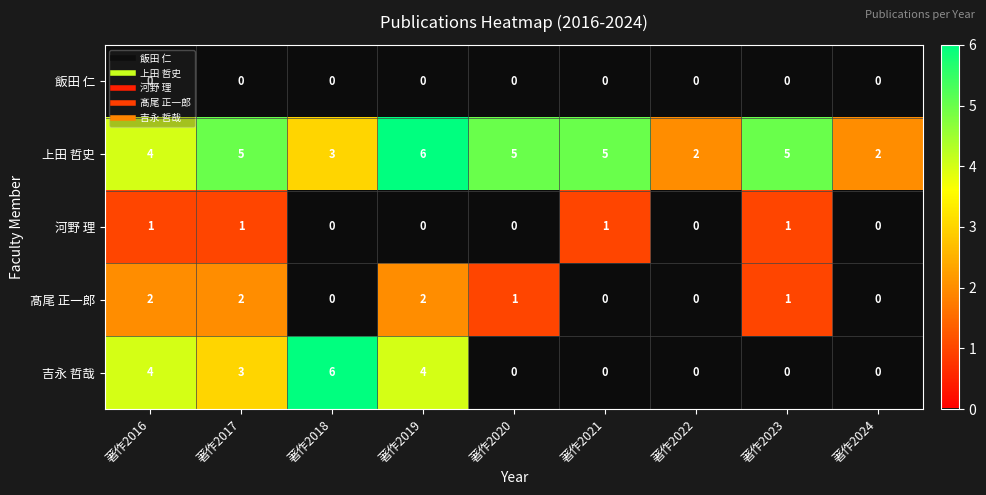

What is the sum of all 吉永 哲哉 values?

17